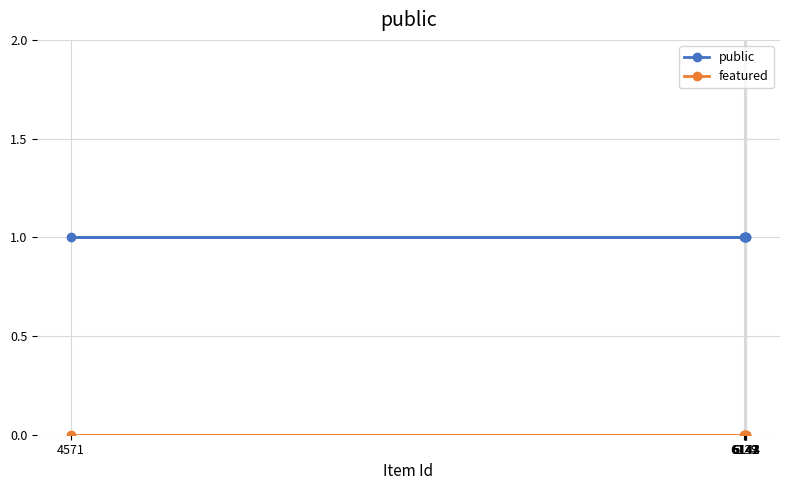

List the labels in order of featured value, smallest first.

6144, 4571, 6139, 6141, 6142, 6143